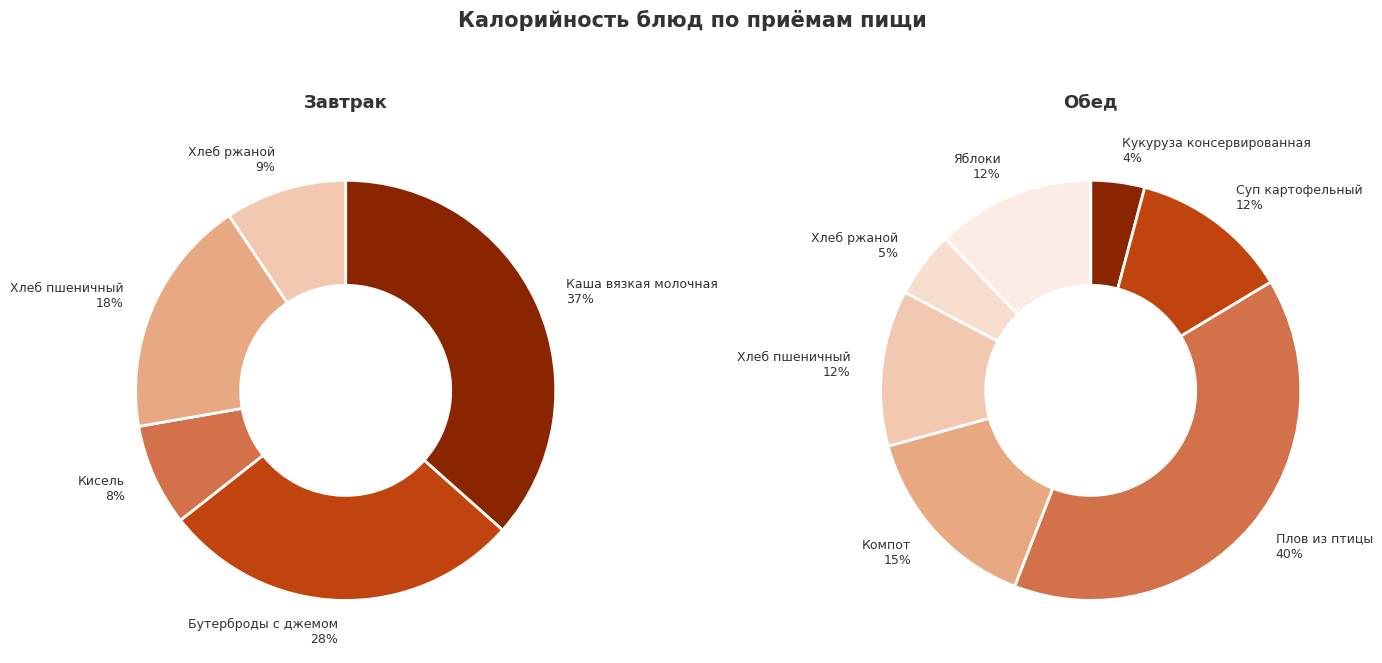

Is Бутерброды с джемом the majority of the pie?

No